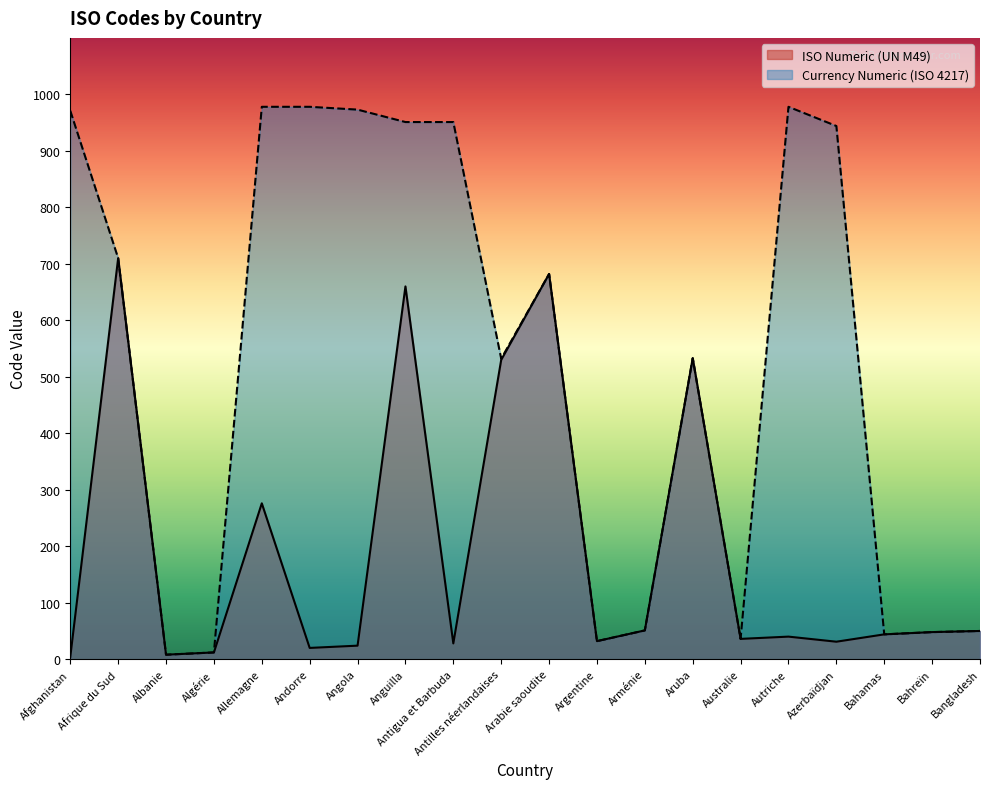

Which series has the largest total across all categories?

Currency Numeric (ISO 4217)